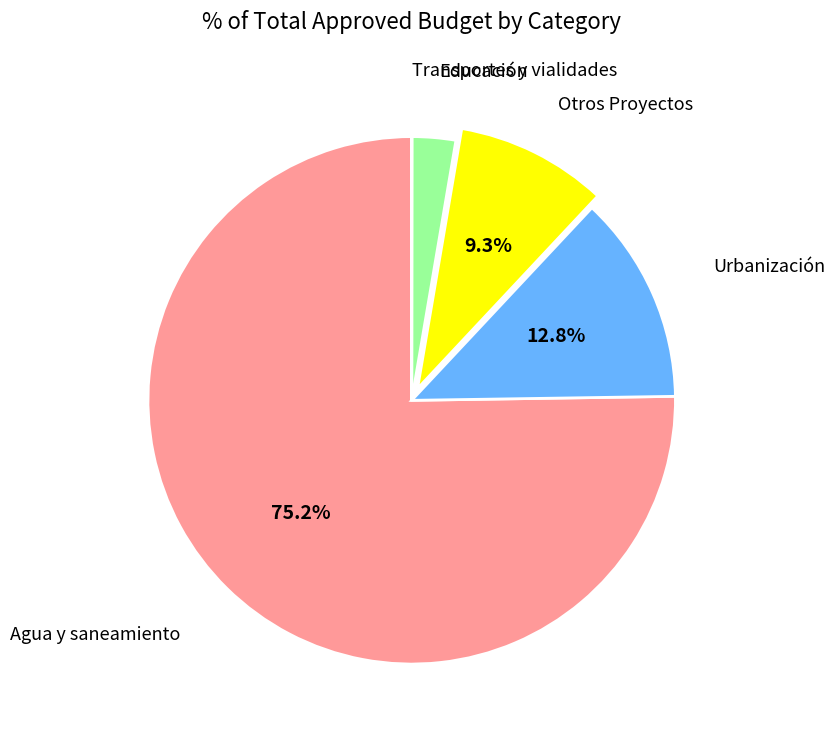

Which has a higher value, Educación or Urbanización?

Urbanización